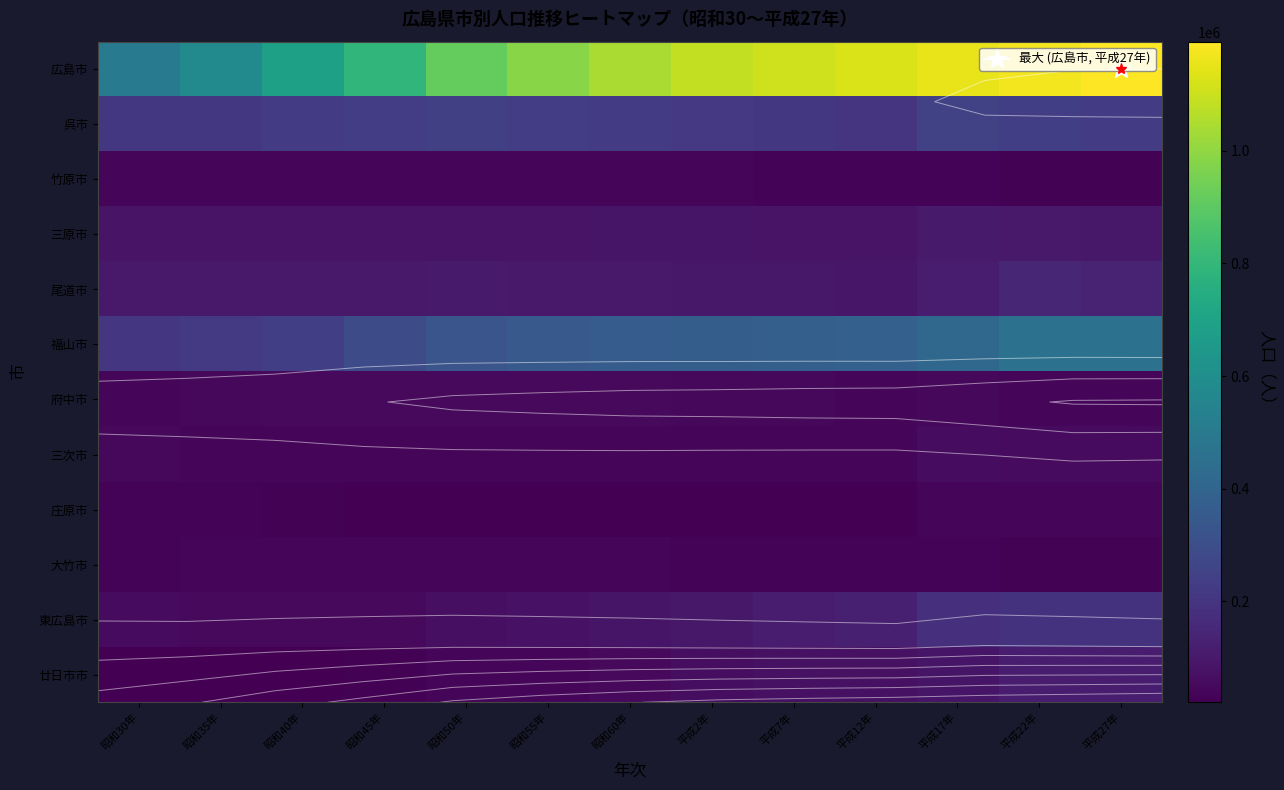

At which label is 呉市 closest to 227081?

昭和60年